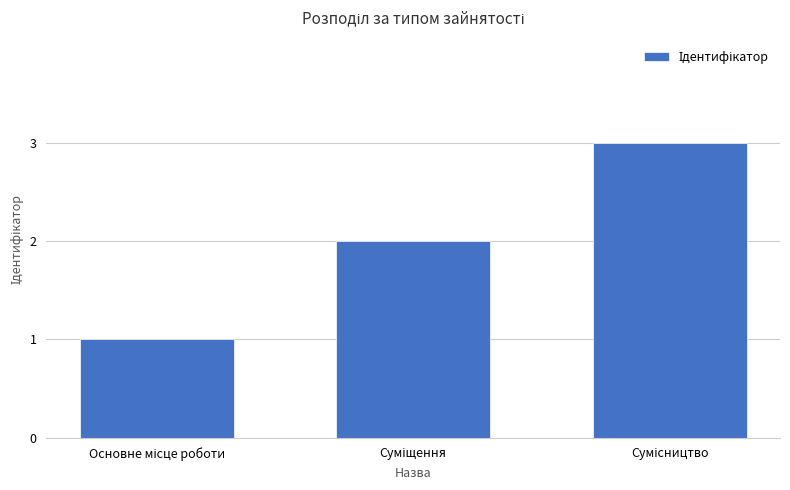

Count the number of data series in this chart.

1